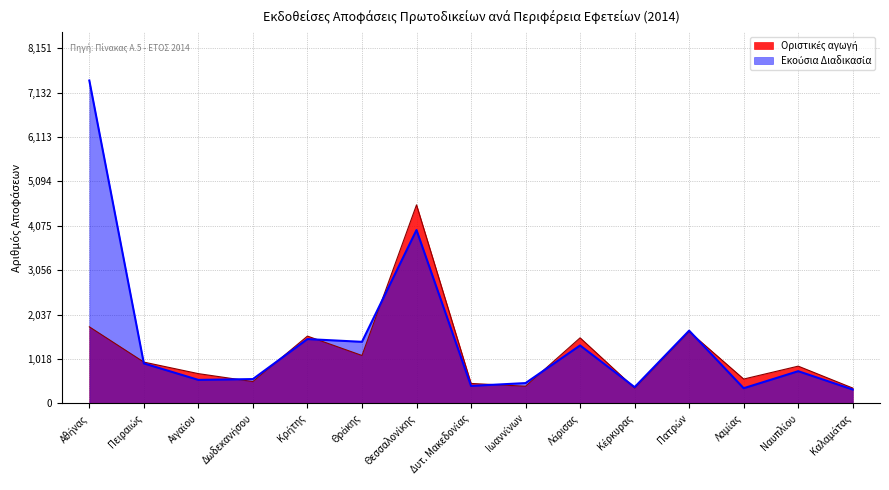

Which series ends up on top after the final intersection of Οριστικές αγωγή and Εκούσια Διαδικασία?

Οριστικές αγωγή